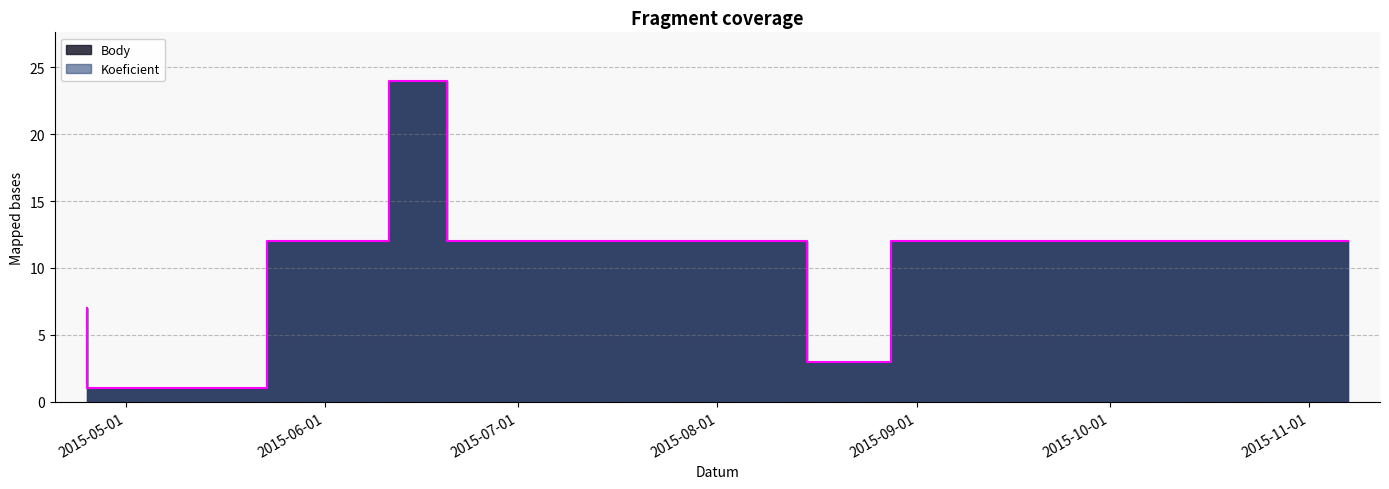

Which has a higher value, 2015-08-01 or 2015-09-01?

2015-09-01